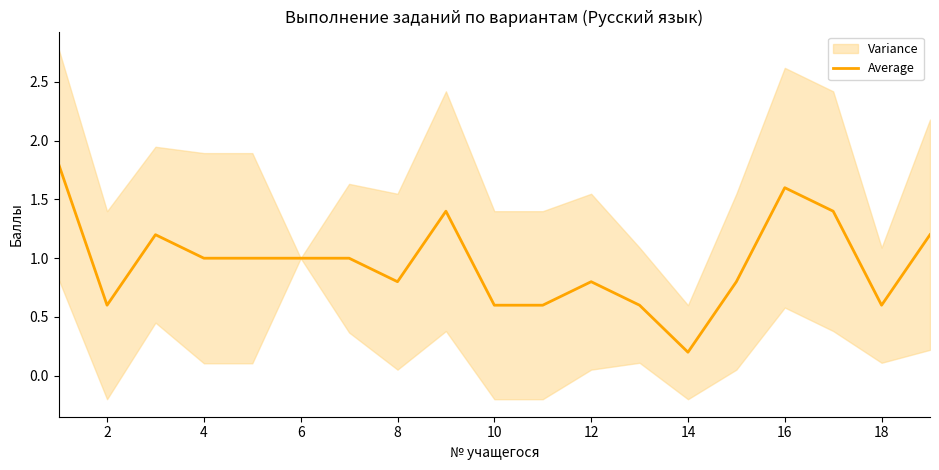

How many data points does each series have?

19